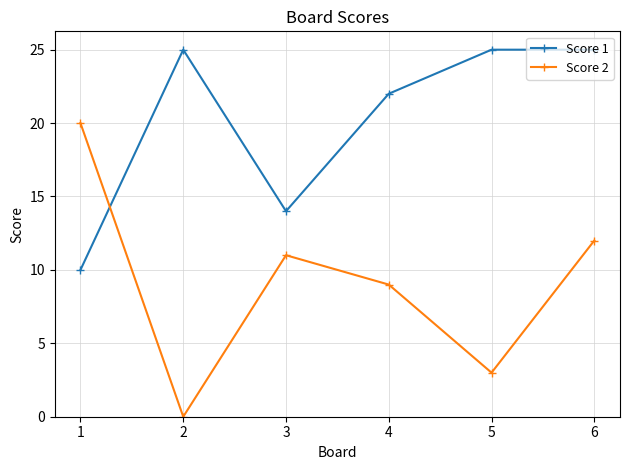

True or false: Score 1 and Score 2 cross at least once.

True